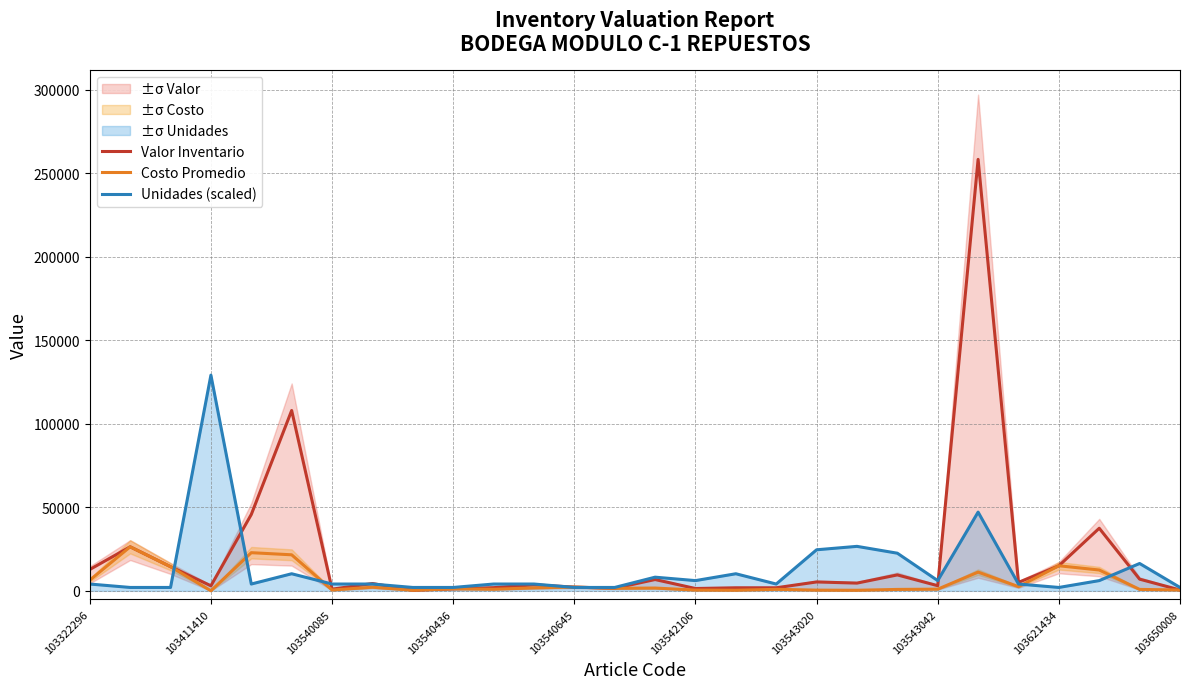

The Unidades (scaled) series shows 4100.0 at 103322296. True or false?

True